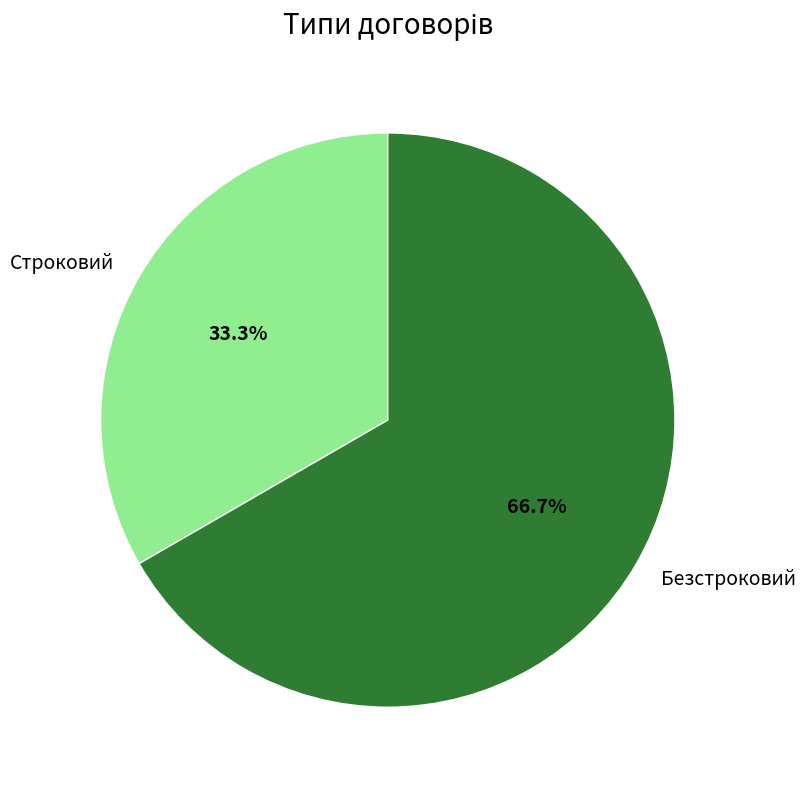

Which slice represents more than half of the pie?

Безстроковий